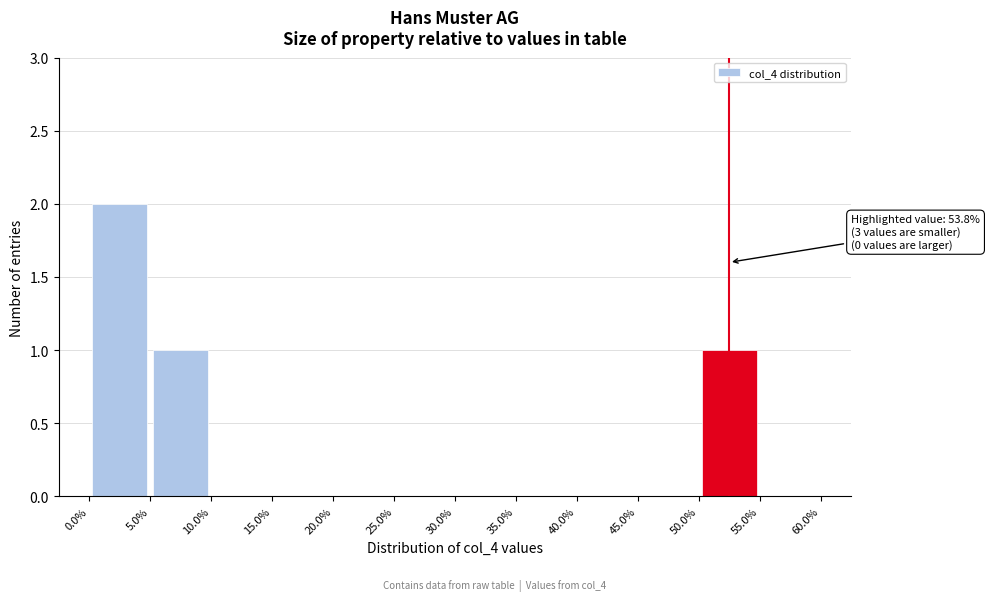

Over which range of the x-axis is the bar tallest?

0.0% to 5.0%